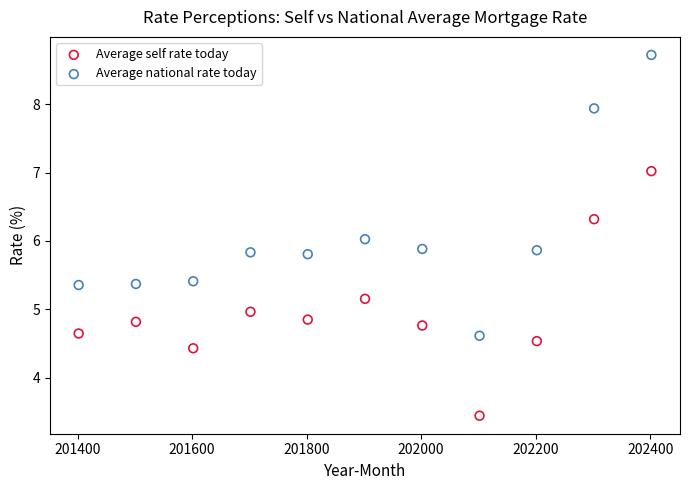

What is the X range (max minus min) for the scatter plot?

1000.0